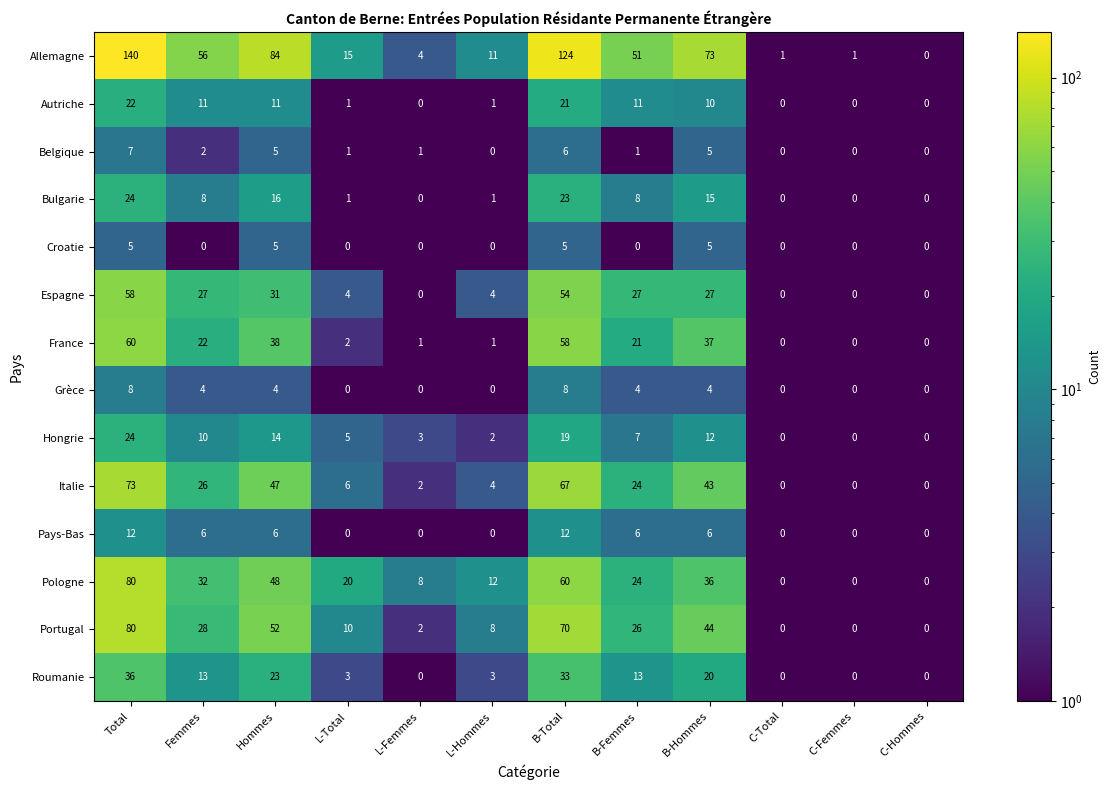

Read the Croatie value at B-Hommes.

5